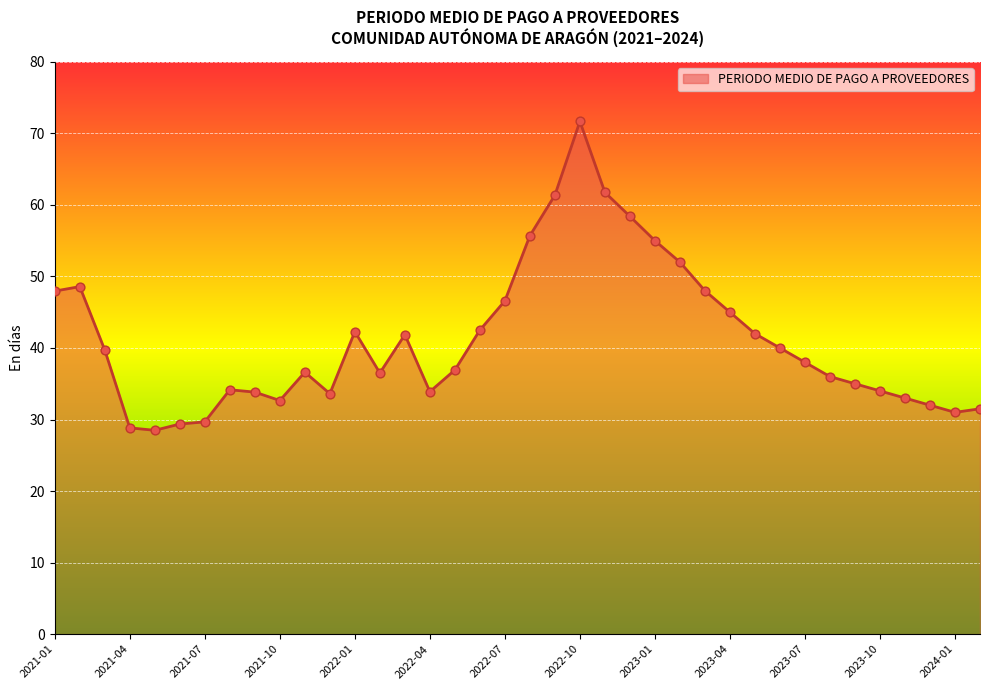

What is the difference between the maximum and minimum values?

43.2